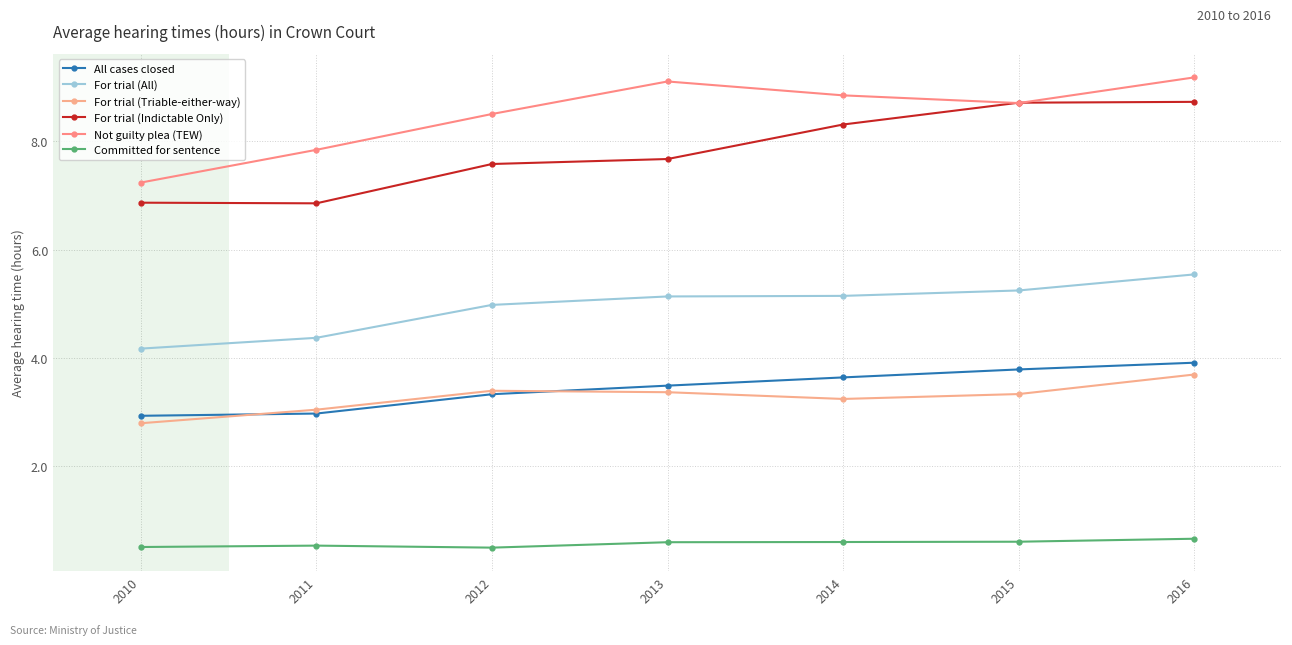

Count the number of data series in this chart.

6